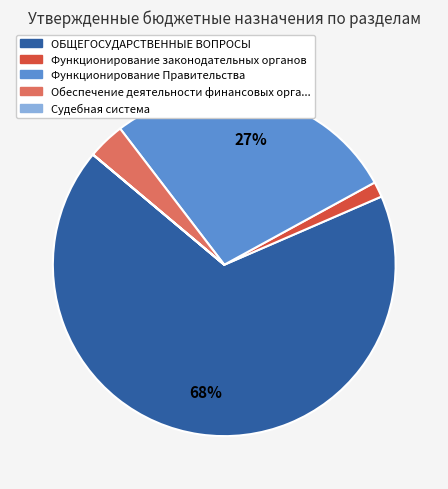

Is there any slice that represents more than half of the pie?

Yes